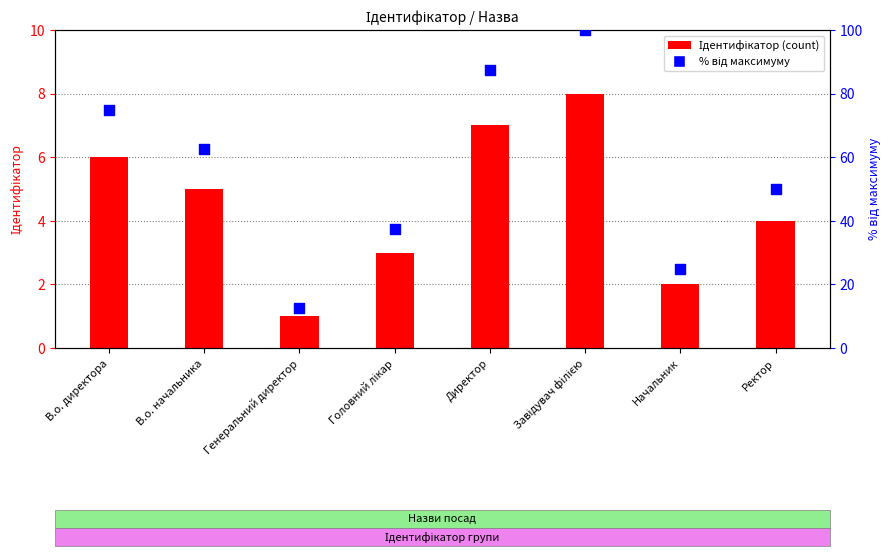

Is the value of Ідентифікатор at Директор greater than the value of % від максимуму at Начальник?

No